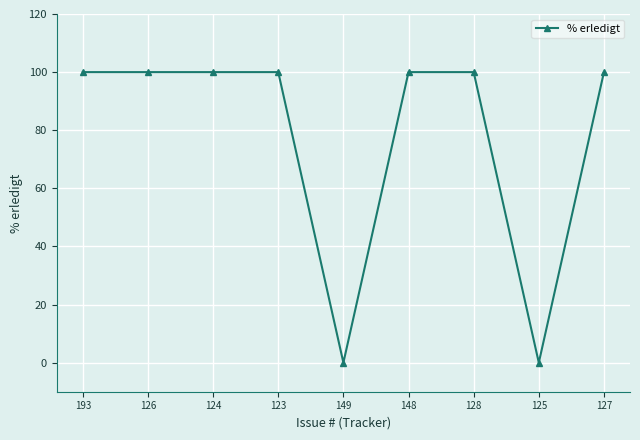

The value at 128 is 100. True or false?

True